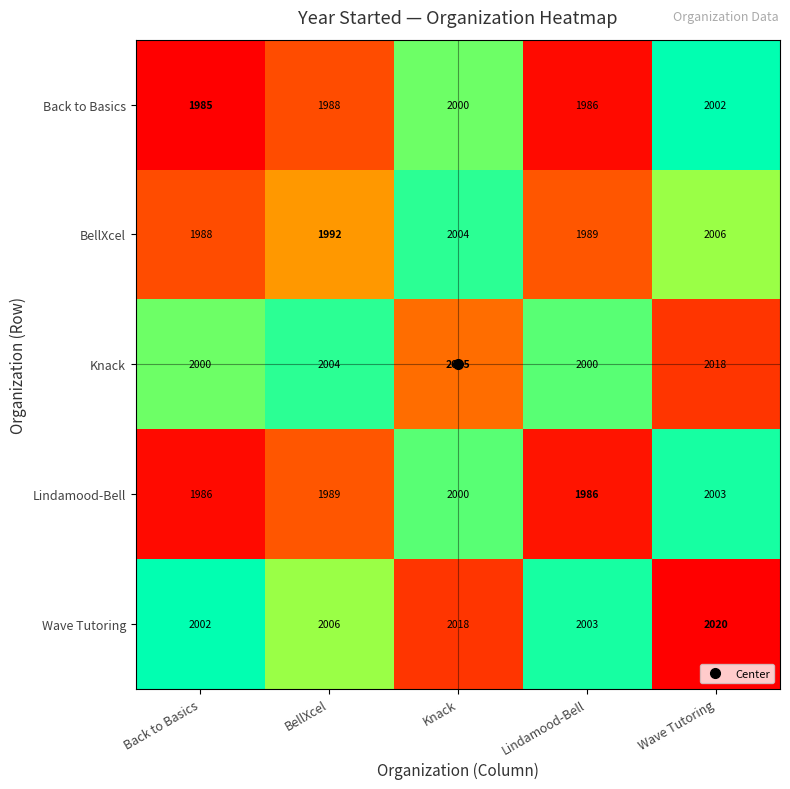

What is the minimum value shown in the chart?

1985